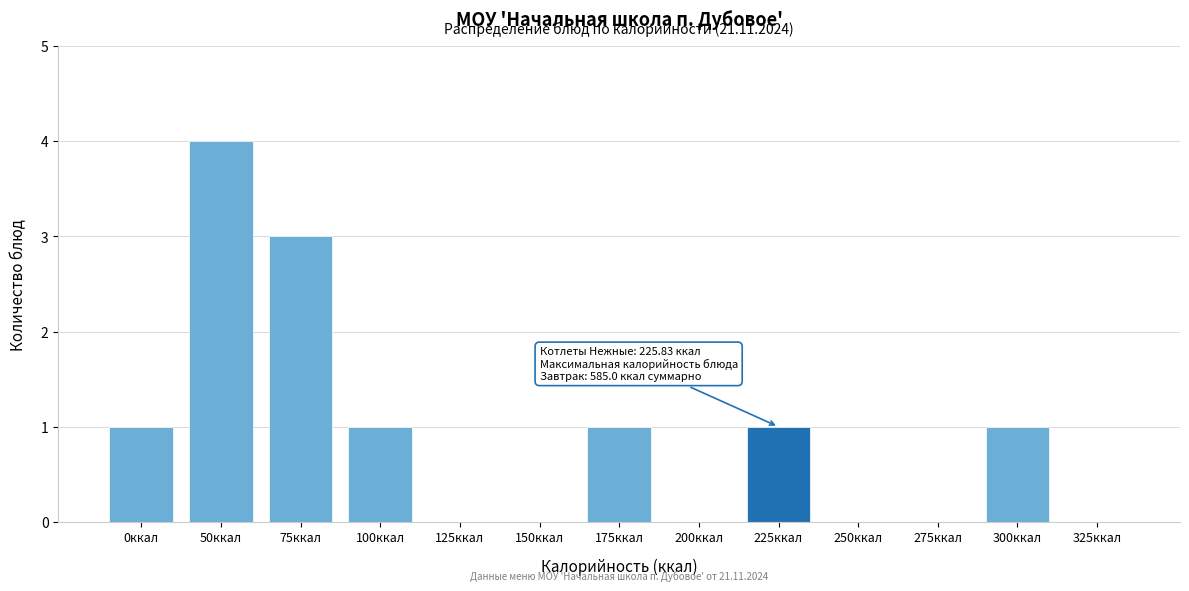

Reading left to right, transcribe all the data shown in this chart.

0ккал=1	50ккал=4	75ккал=3	100ккал=1	125ккал=0	150ккал=0	175ккал=1	200ккал=0	225ккал=1	250ккал=0	275ккал=0	300ккал=1	325ккал=0